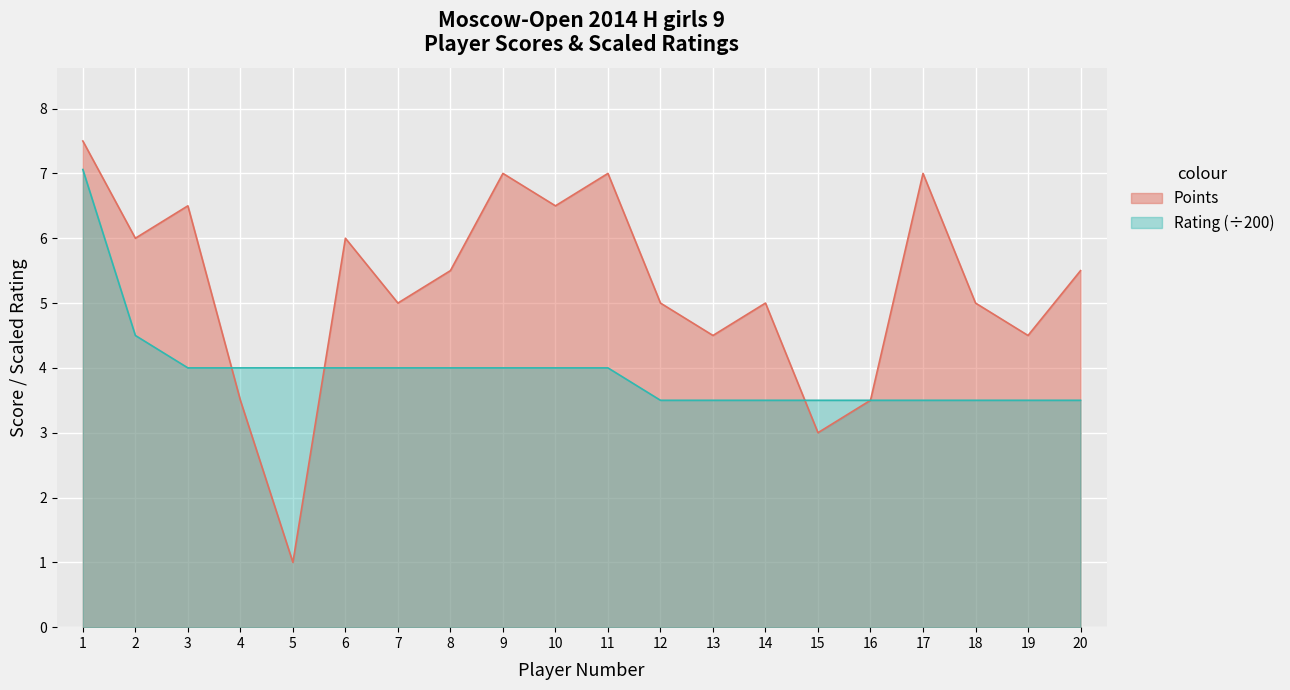

At which category is the sum across all series the highest?

1